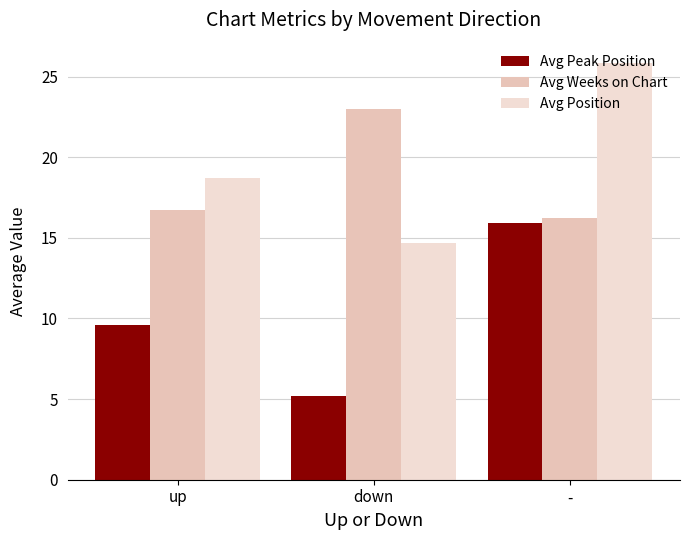

Which label corresponds to the largest value in the chart?

-